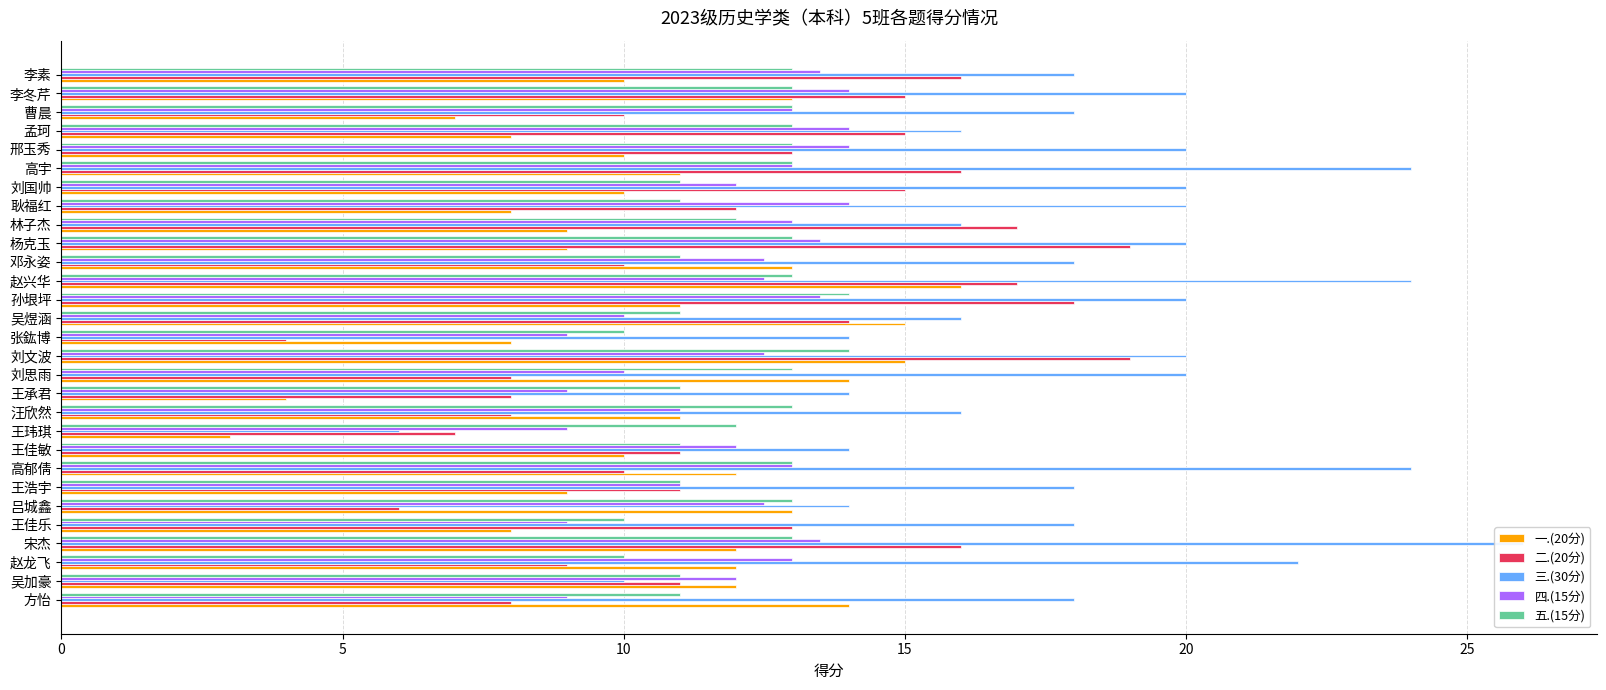

What is the maximum value for 三.(30分)?

26.0